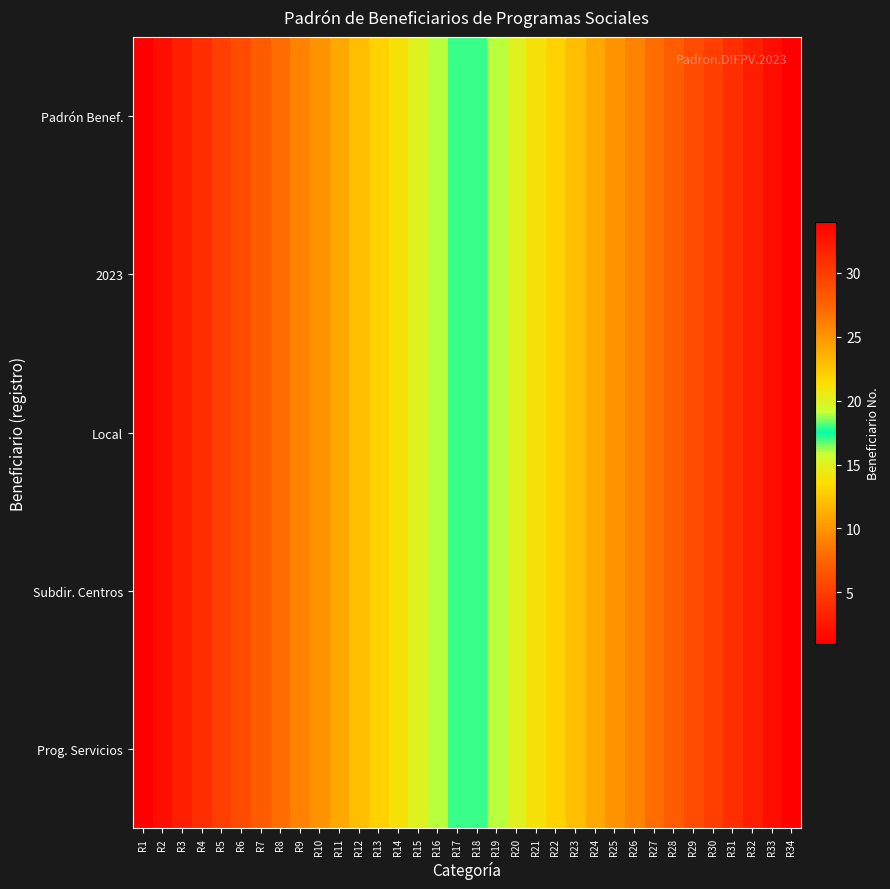

Rank the series at R27 from lowest to highest value.

Prog. Servicios, Subdir. Centros, Local, 2023, Padrón Benef.